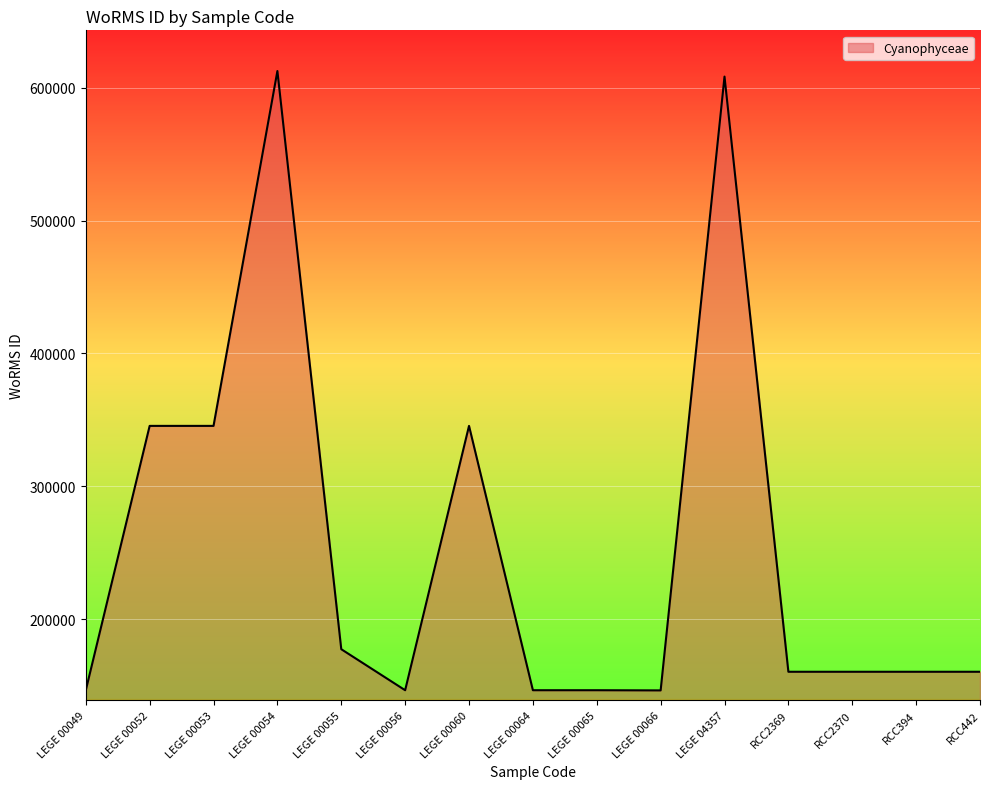

What is the ratio of the value at LEGE 00053 to the value at LEGE 04357?

0.6